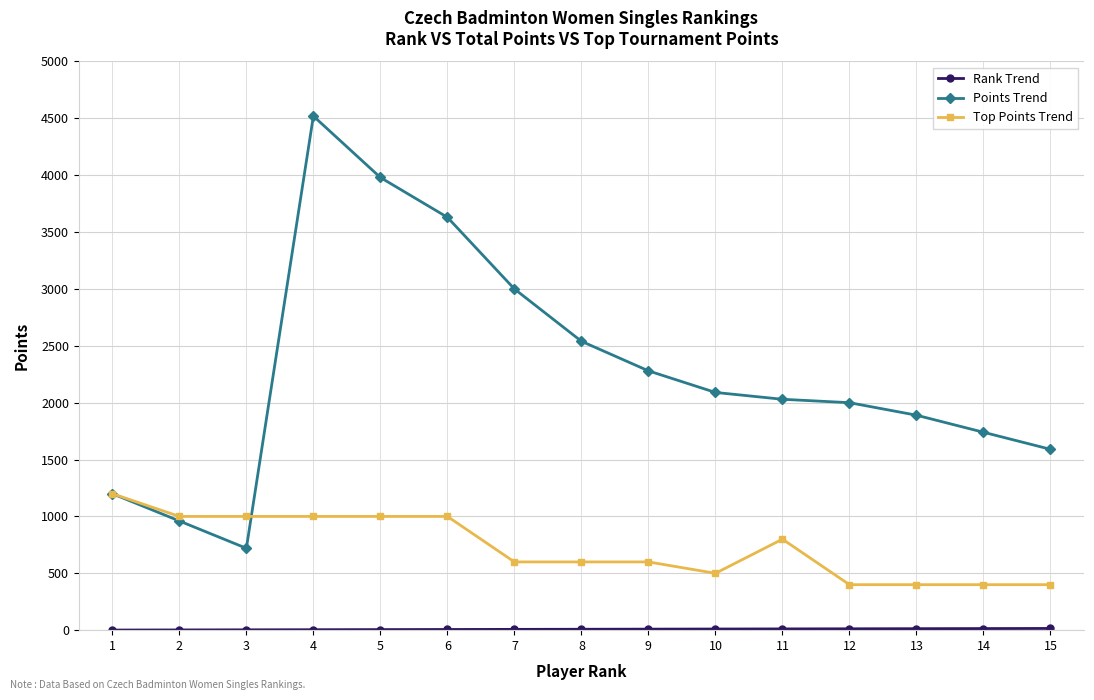

Is it true that Top Points Trend equals 625 at 12?

False